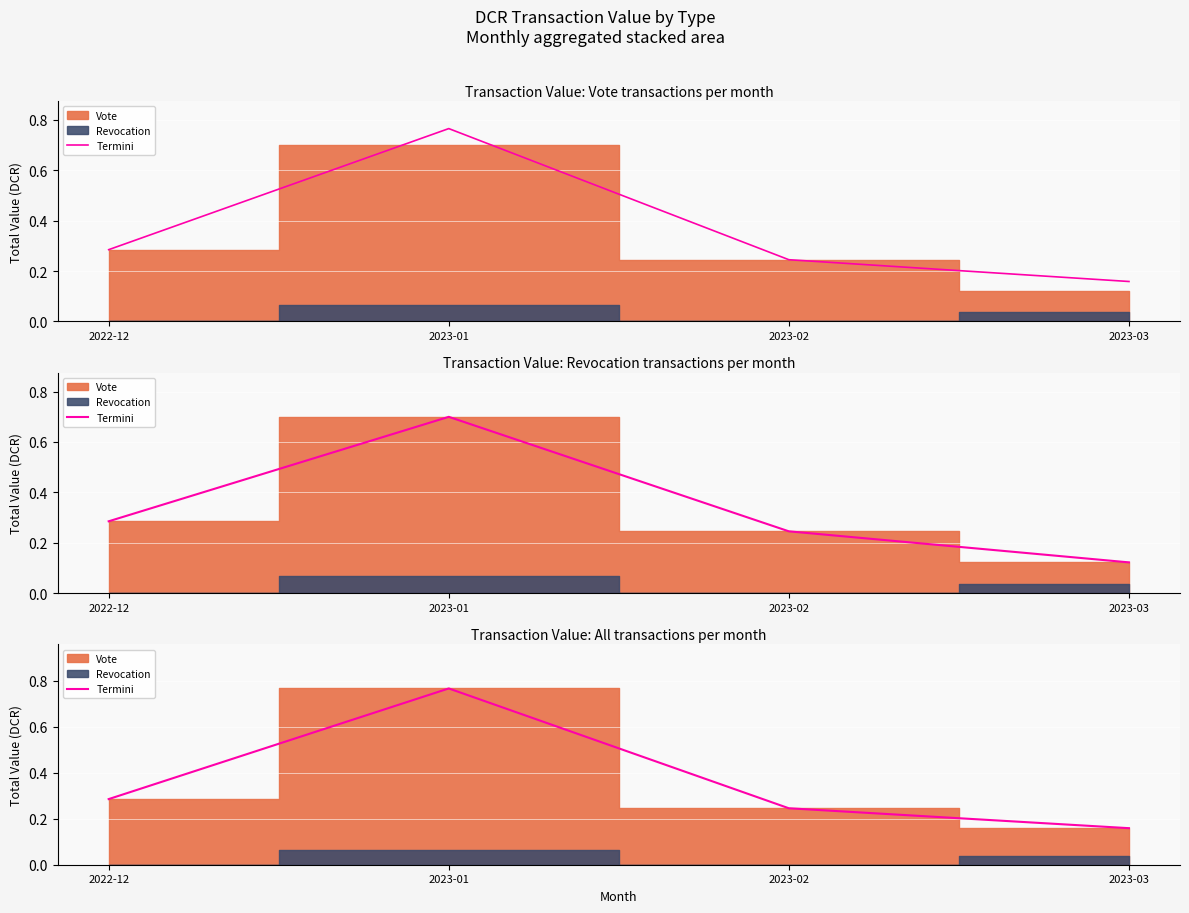

What is the label of the 2nd point from the left?

2023-01